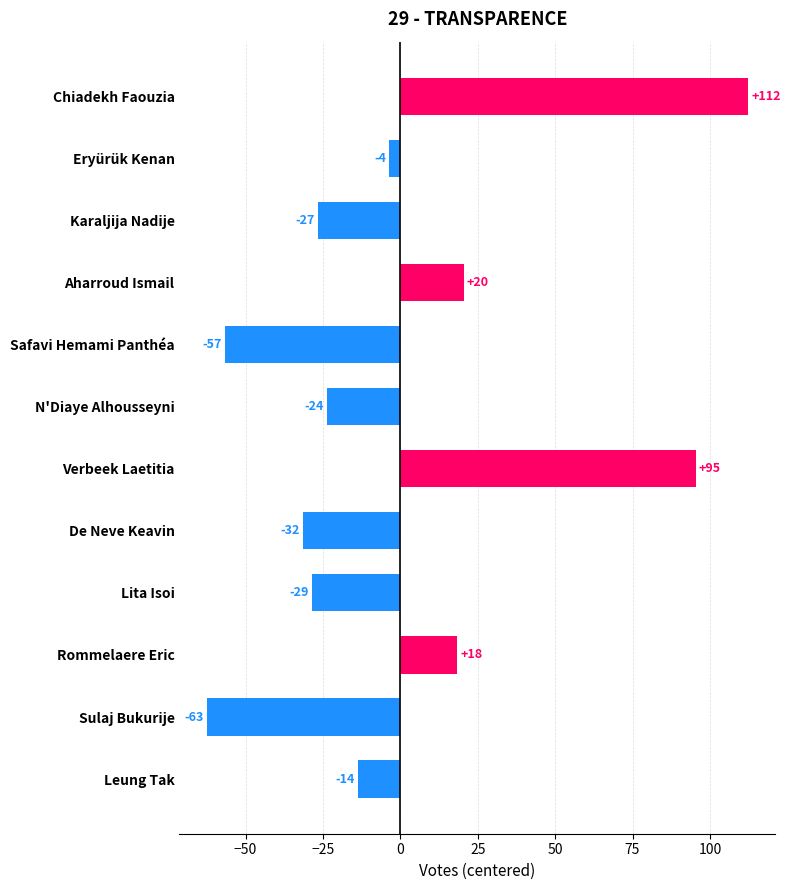

Are the bars grouped side by side (vs. stacked)?

No